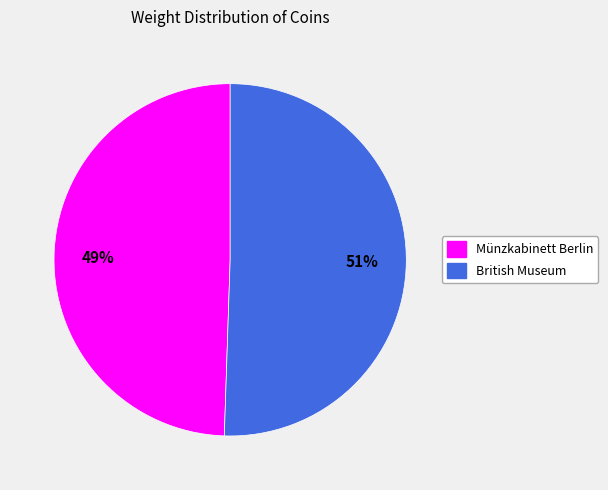

Is there a majority slice in this chart?

Yes